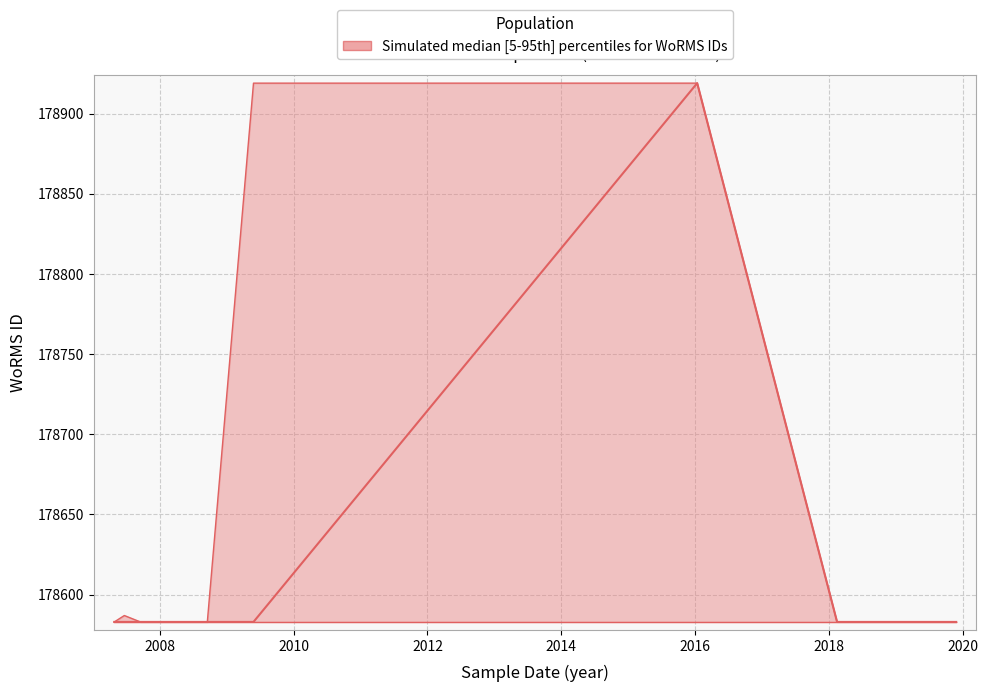

What is the greatest value displayed?

178919